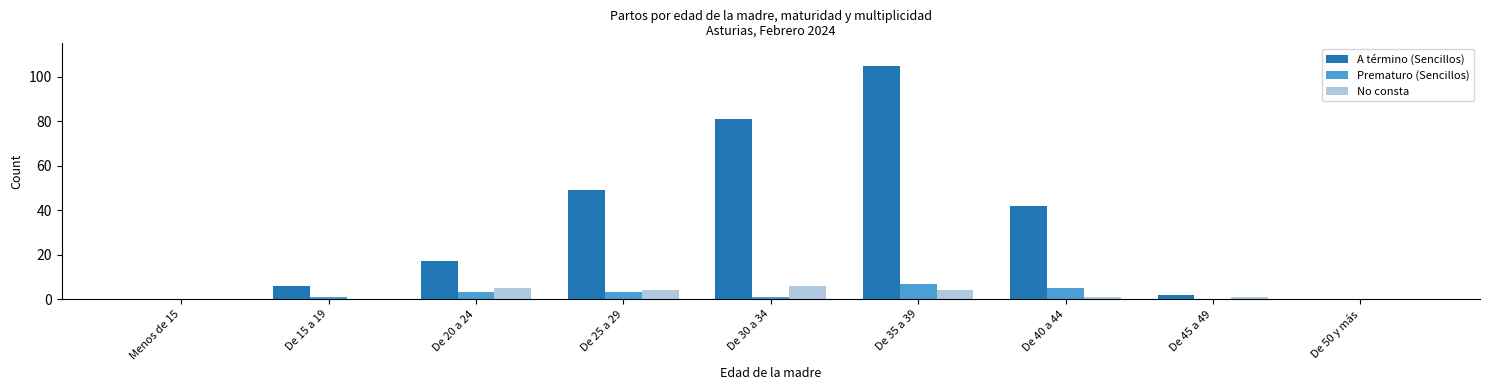

Read the A término (Sencillos) value at De 25 a 29.

49